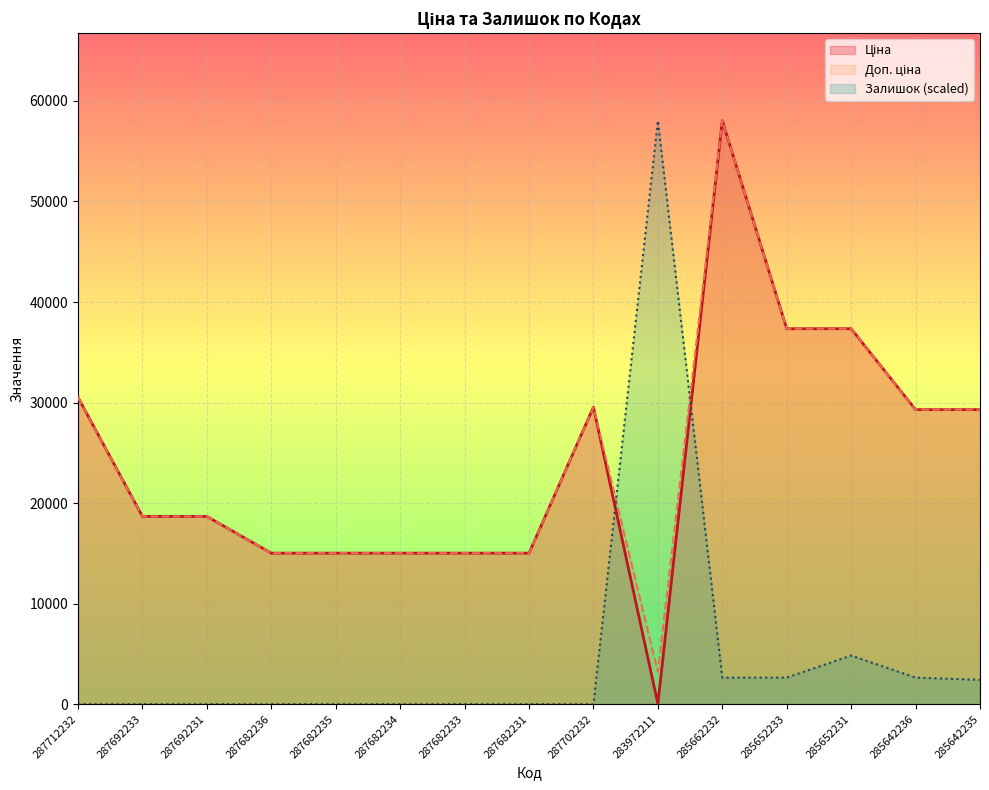

Reading left to right, what are all the values shown in this chart?

Ціна: 30512.3	18671.5	18671.5	15019.2	15019.2	15019.2	15019.2	15019.2	29548.9	32.0	58037.0	37343.0	37343.0	29294.9	29294.9
Доп. ціна: 30512.3	18671.5	18671.5	15019.2	15019.2	15019.2	15019.2	15019.2	29548.9	3205.0	58037.0	37343.0	37343.0	29294.9	29294.9
Залишок: 0.0	0.0	0.0	0.0	0.0	0.0	0.0	0.0	0.0	58037.0	2638.0	2638.0	4836.4	2638.0	2418.2